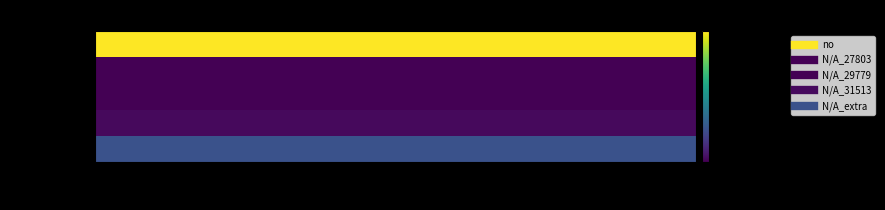

Which series has the largest total across all categories?

no